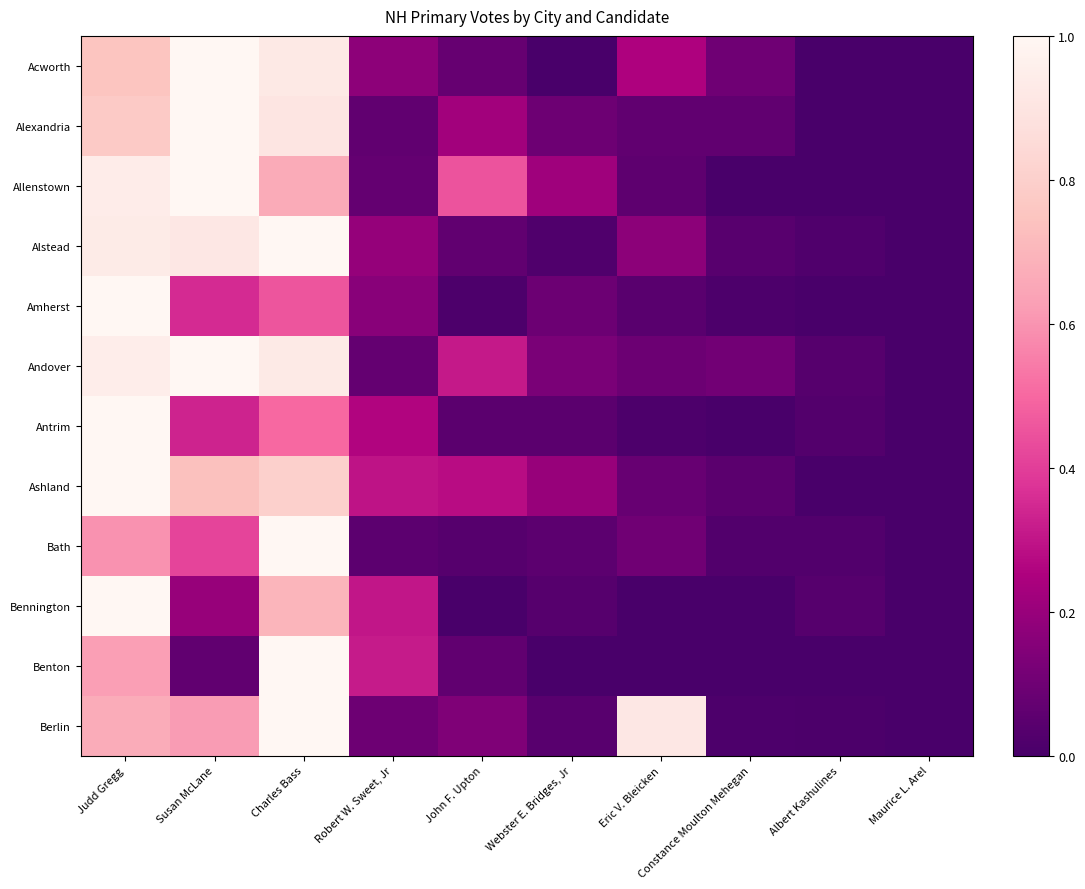

How many categories are shown in the chart?

10